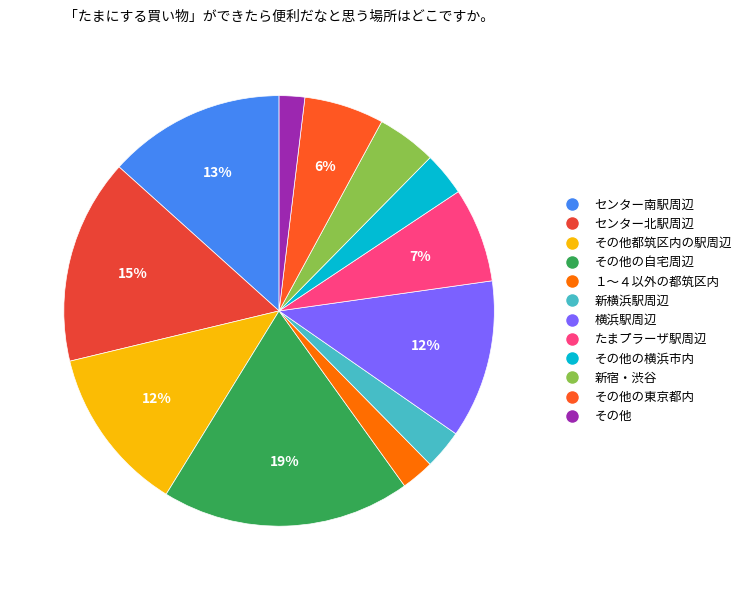

Which slice is the largest?

その他の自宅周辺